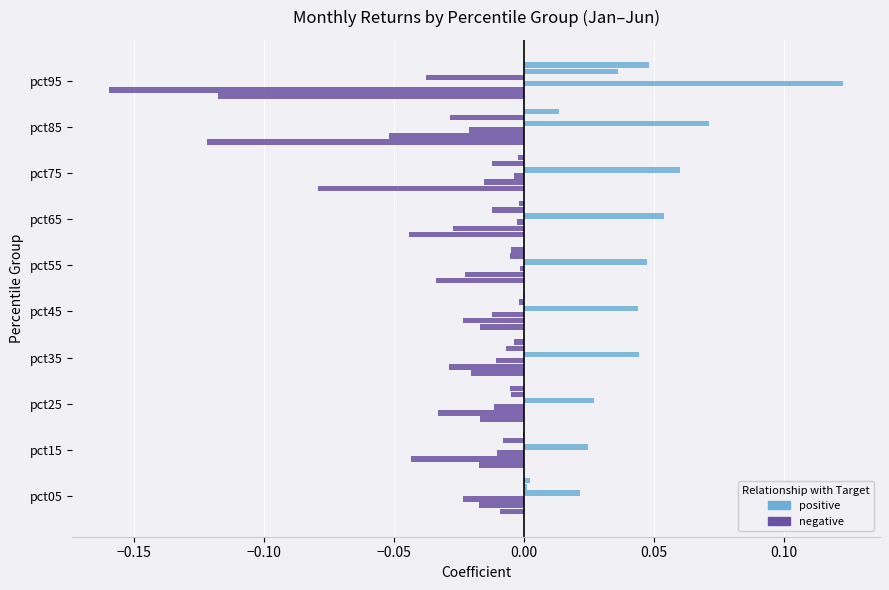

How many data points does each series have?

10